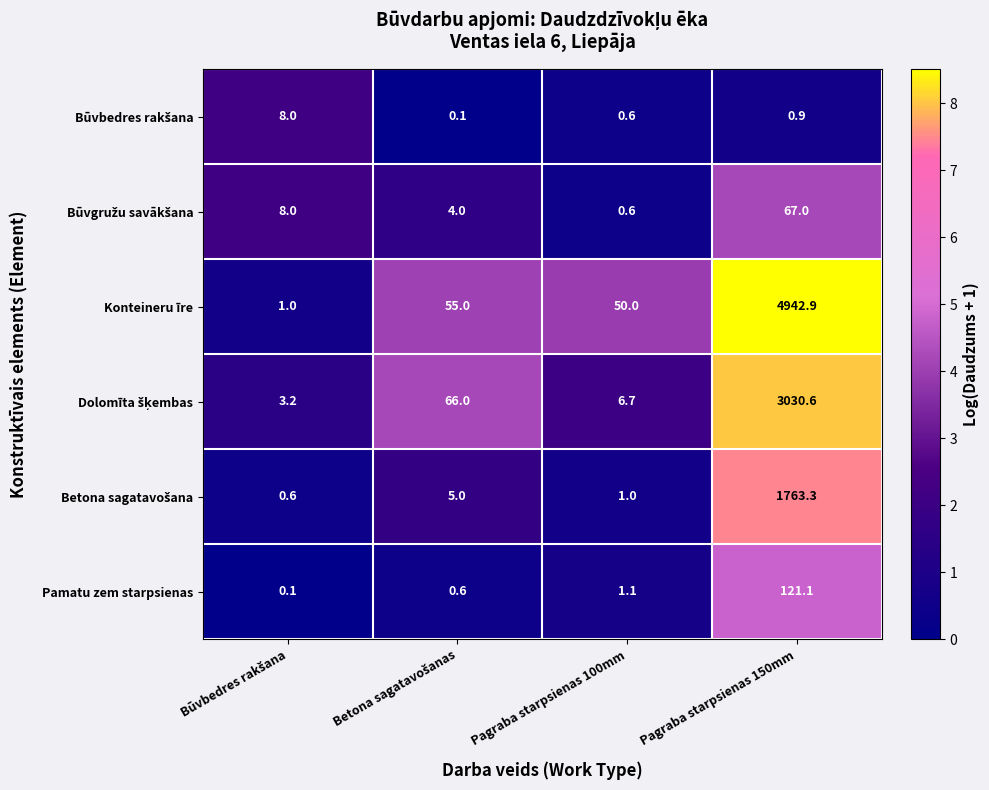

Which series has the largest total across all categories?

Konteineru īre